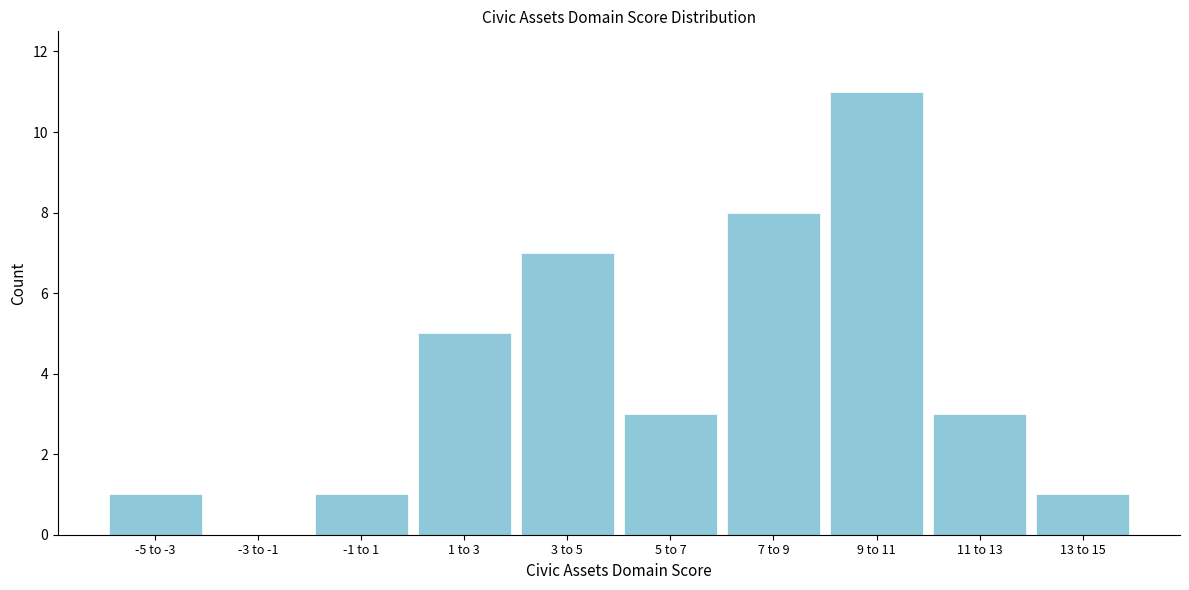

Reading right to left, list all the values displayed in this chart.

13 to 15=1	11 to 13=3	9 to 11=11	7 to 9=8	5 to 7=3	3 to 5=7	1 to 3=5	-1 to 1=1	-3 to -1=0	-5 to -3=1